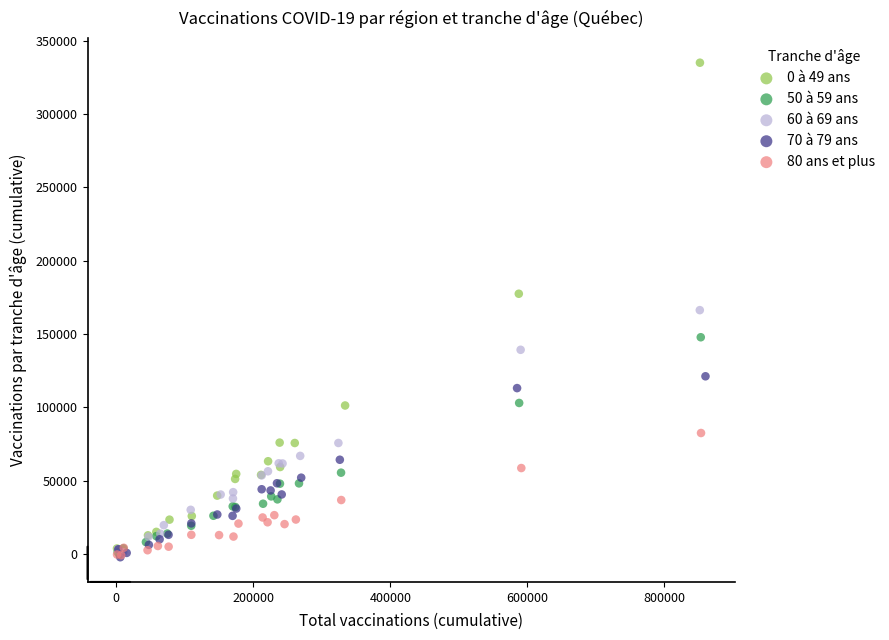

Which series contains the highest Y value?

0 à 49 ans